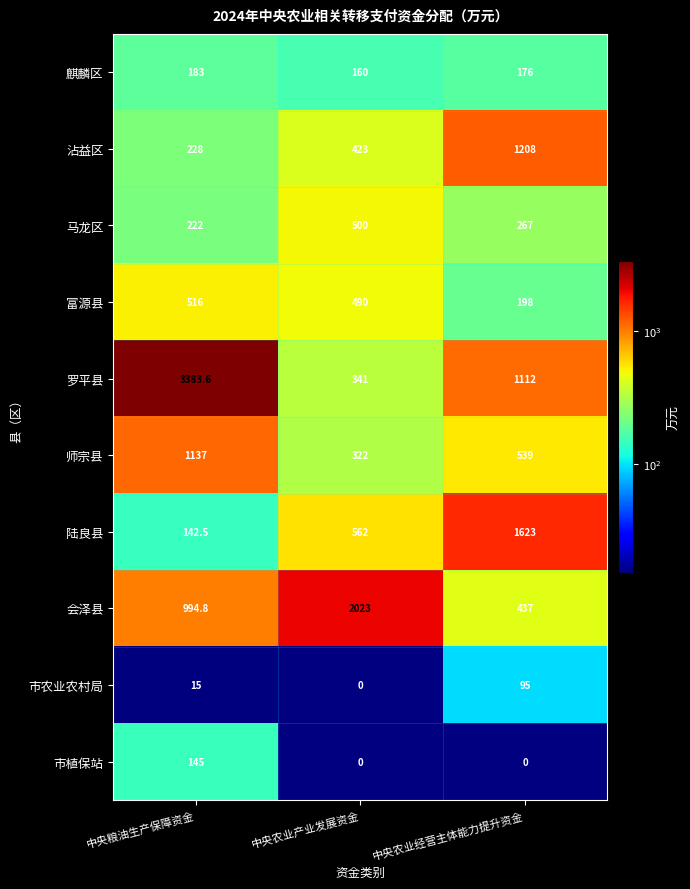

Rank the series by their maximum value, from lowest to highest.

市农业农村局, 市植保站, 麒麟区, 马龙区, 富源县, 师宗县, 沾益区, 陆良县, 会泽县, 罗平县